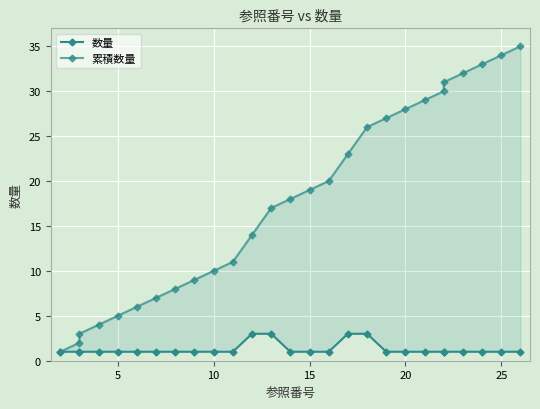

At how many categories does at least one series exceed 10?

17